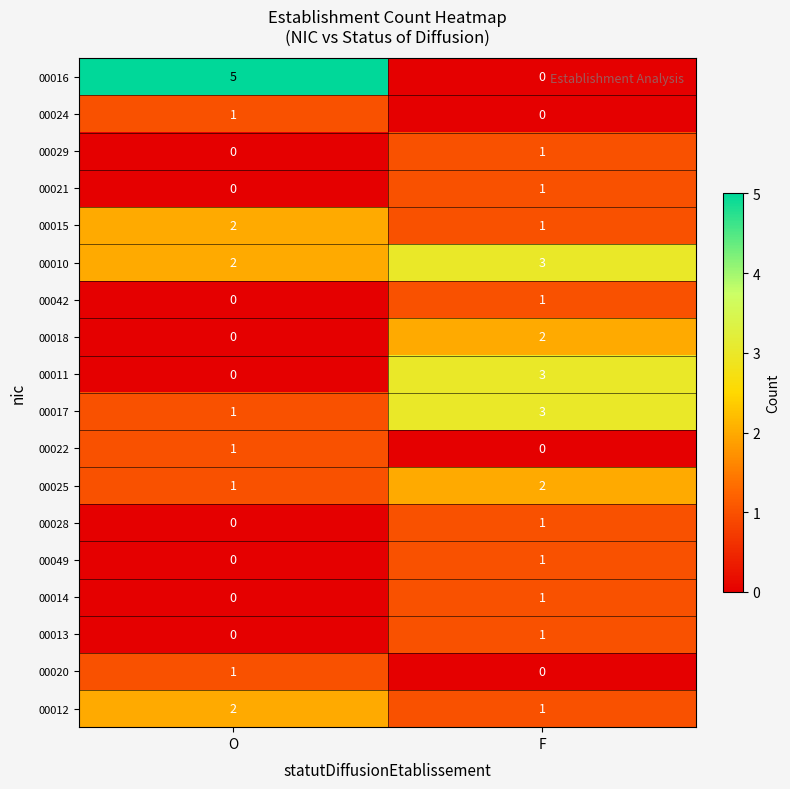

What is the total value across all series at F?

22